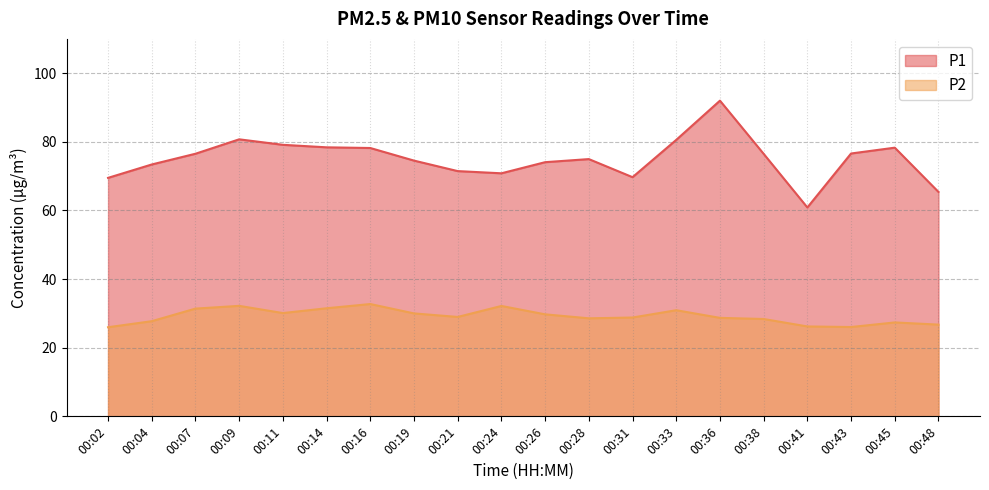

At which category is the sum across all series the highest?

00:36